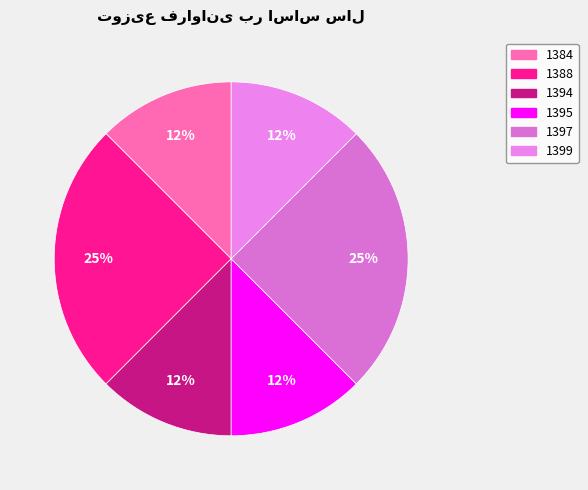

To the nearest percent, what is the difference between the 1395 and 1388 slice percentages?

12%